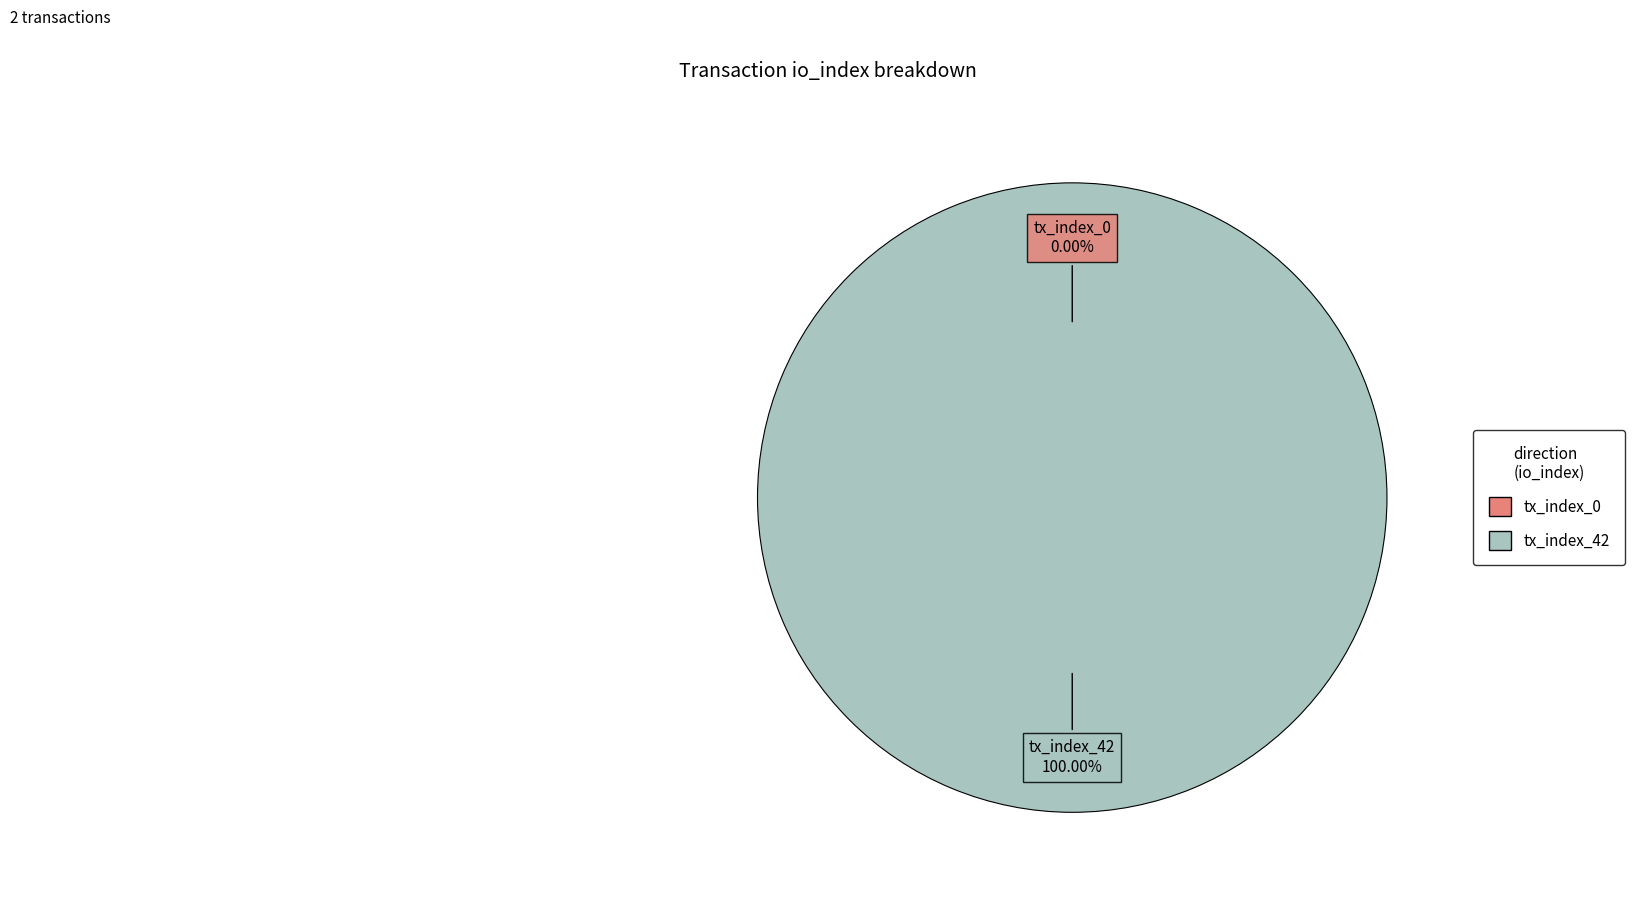

Combined, do tx_index_0 and tx_index_42 account for over 50%?

Yes